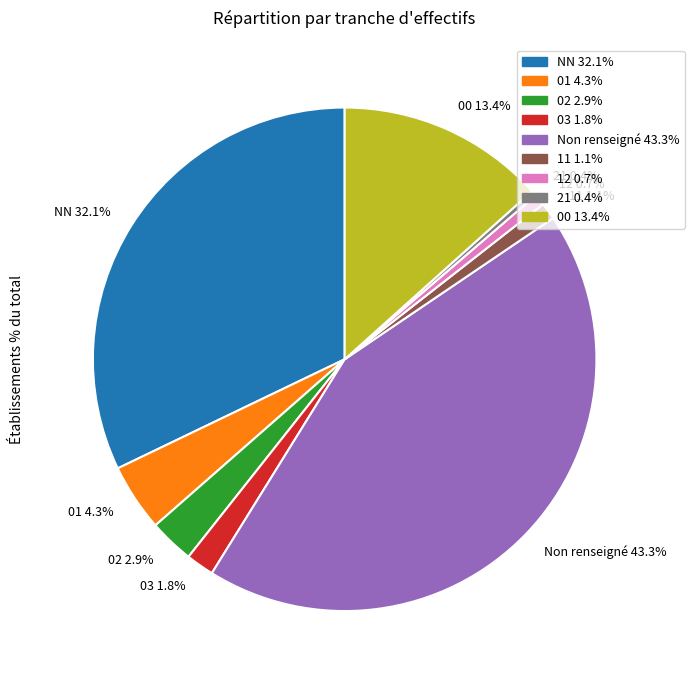

How many segments does this pie chart have?

9